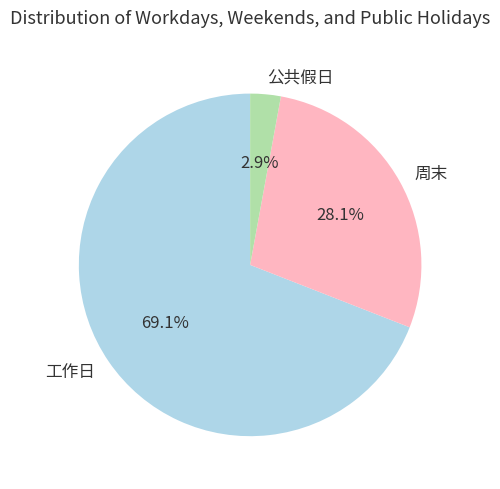

Is it true that 工作日 is 56% of the pie?

False